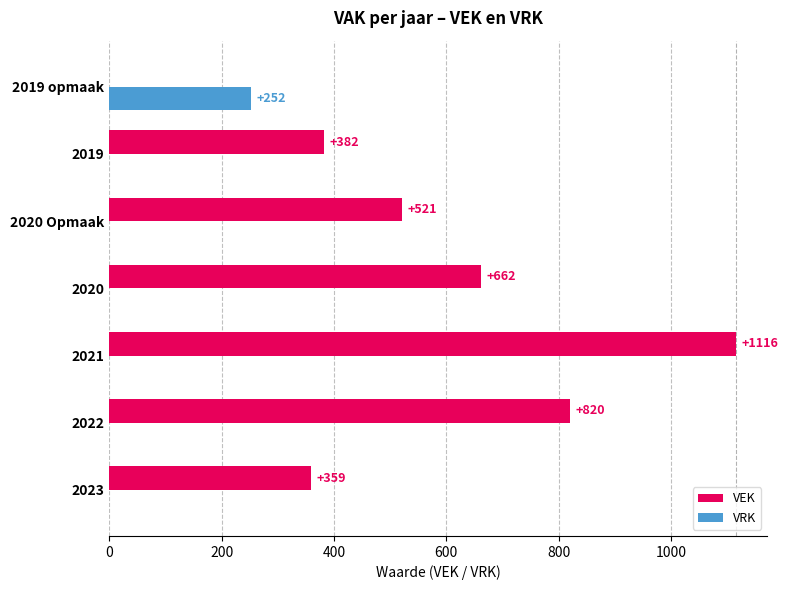

How many values in VEK are above zero?

6